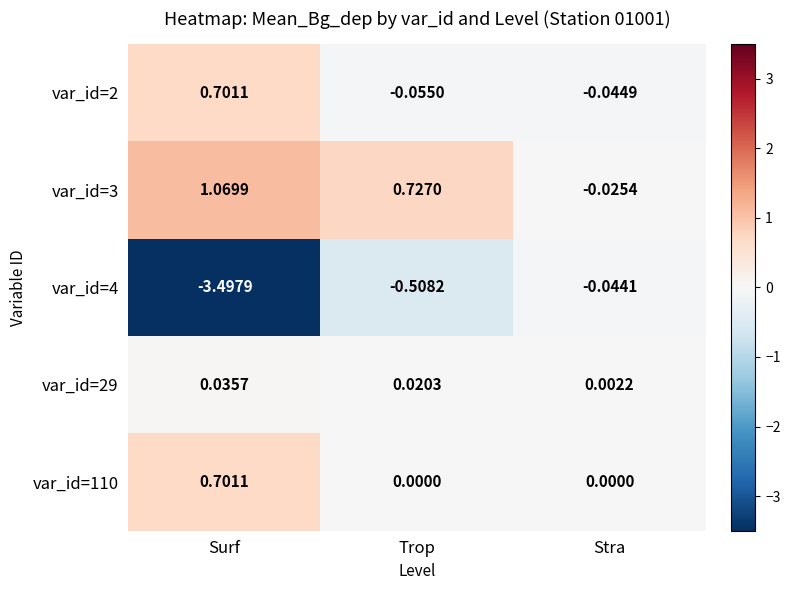

At which label does var_id=4 reach its minimum?

Surf